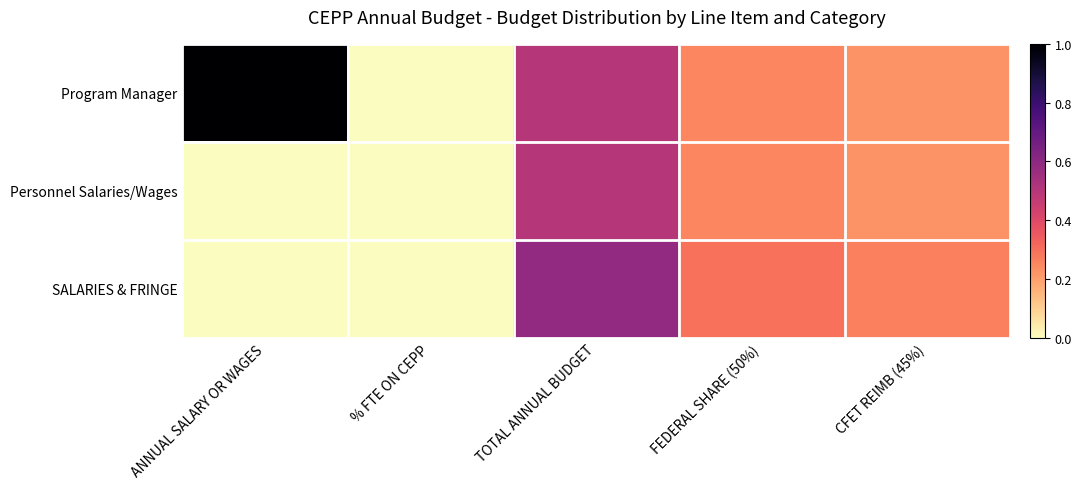

Which series has the largest range (max minus min)?

Program Manager